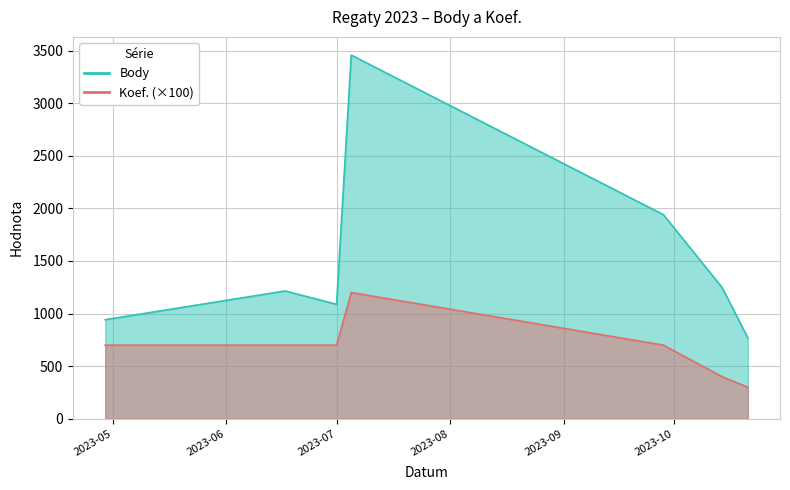

True or false: Body has a value of 1767 at 2023-07-05.

False